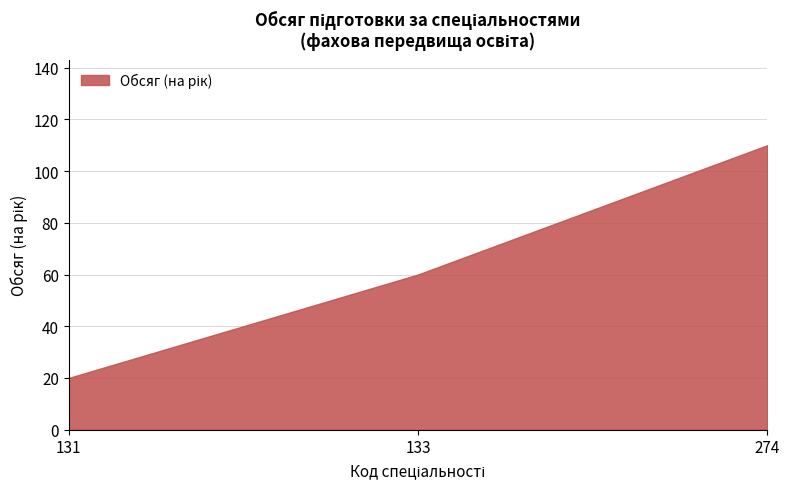

Count the number of values greater than 60.

1